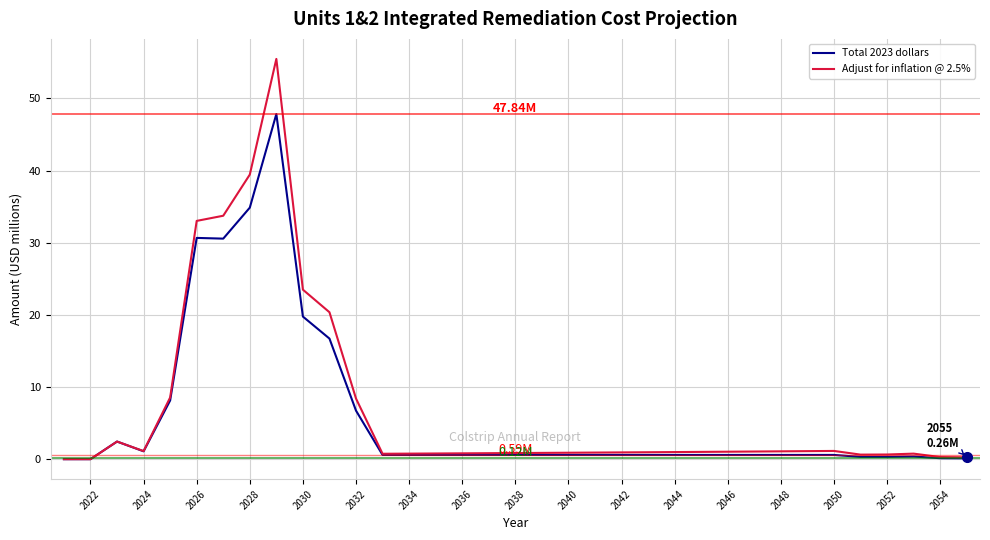

Which series has the largest range (max minus min)?

Adjust for inflation @ 2.5%